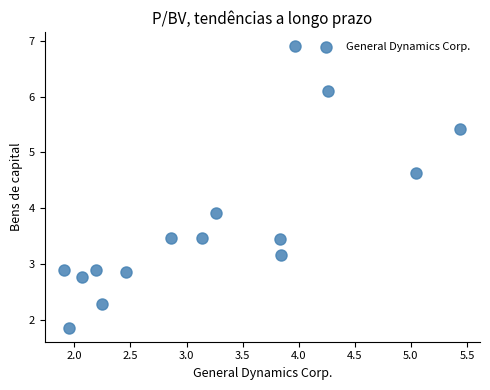

What Y value in the scatter plot is closest to 4?

3.9